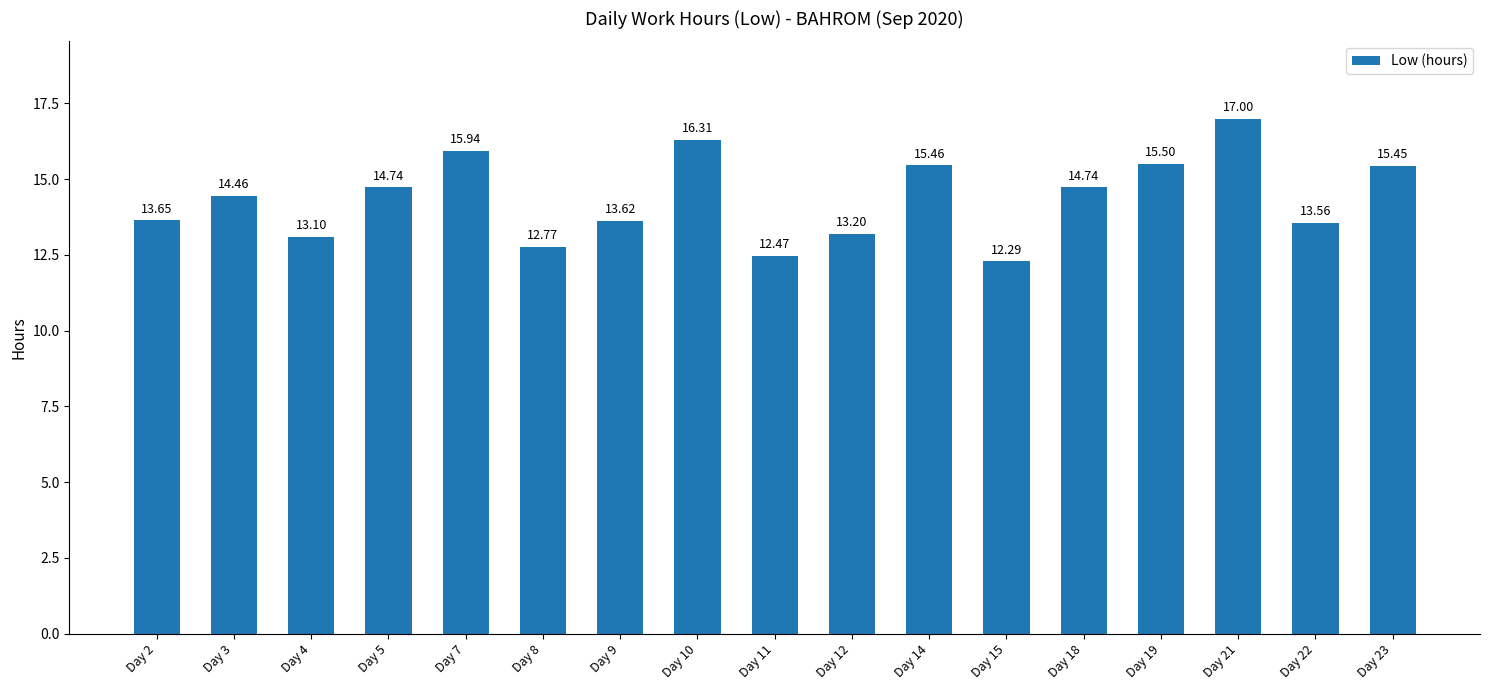

What is the average value?

14.4